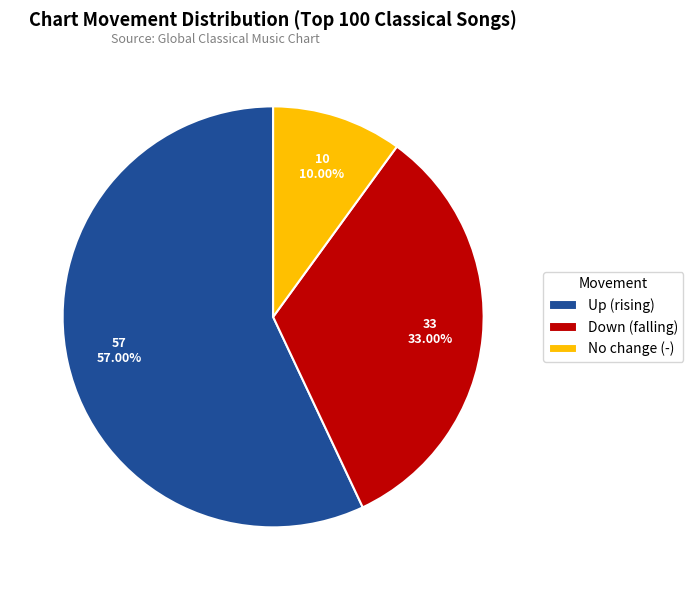

Which slice is the smallest?

No change (-)